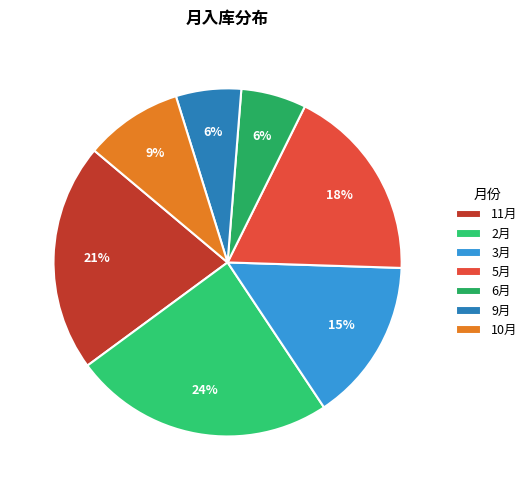

Is there a majority slice in this chart?

No